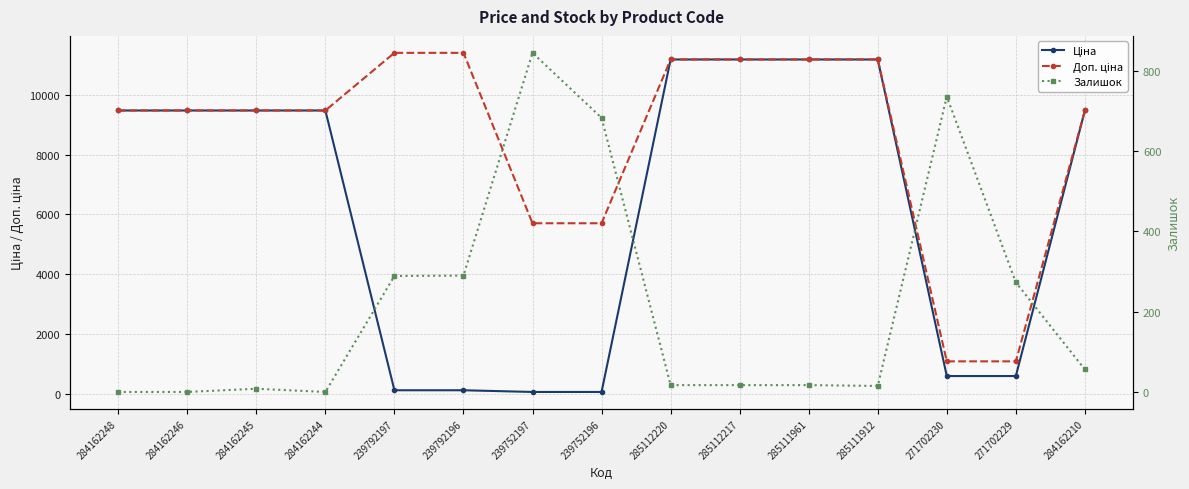

Count the number of data series in this chart.

3